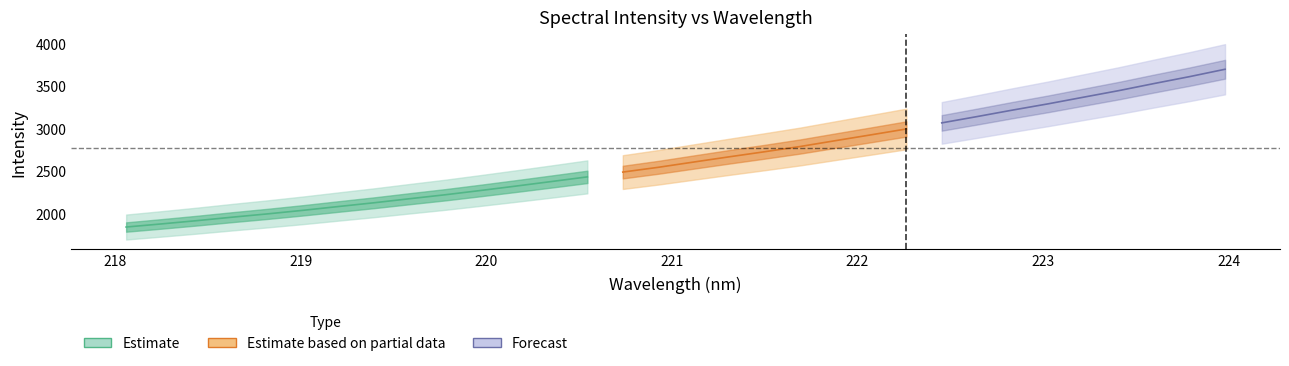

Reading right to left, transcribe all the data shown in this chart.

3699.7	3612.9	3531.7	3447.9	3370.1	3291.7	3218.3	3141.9	3067.4	2995.6	2926.2	2857.7	2788.5	2727.0	2667.1	2605.6	2543.5	2487.2	2430.7	2376.4	2322.9	2270.7	2220.1	2173.6	2126.1	2081.9	2037.0	1995.1	1955.9	1914.9	1876.3	1839.4